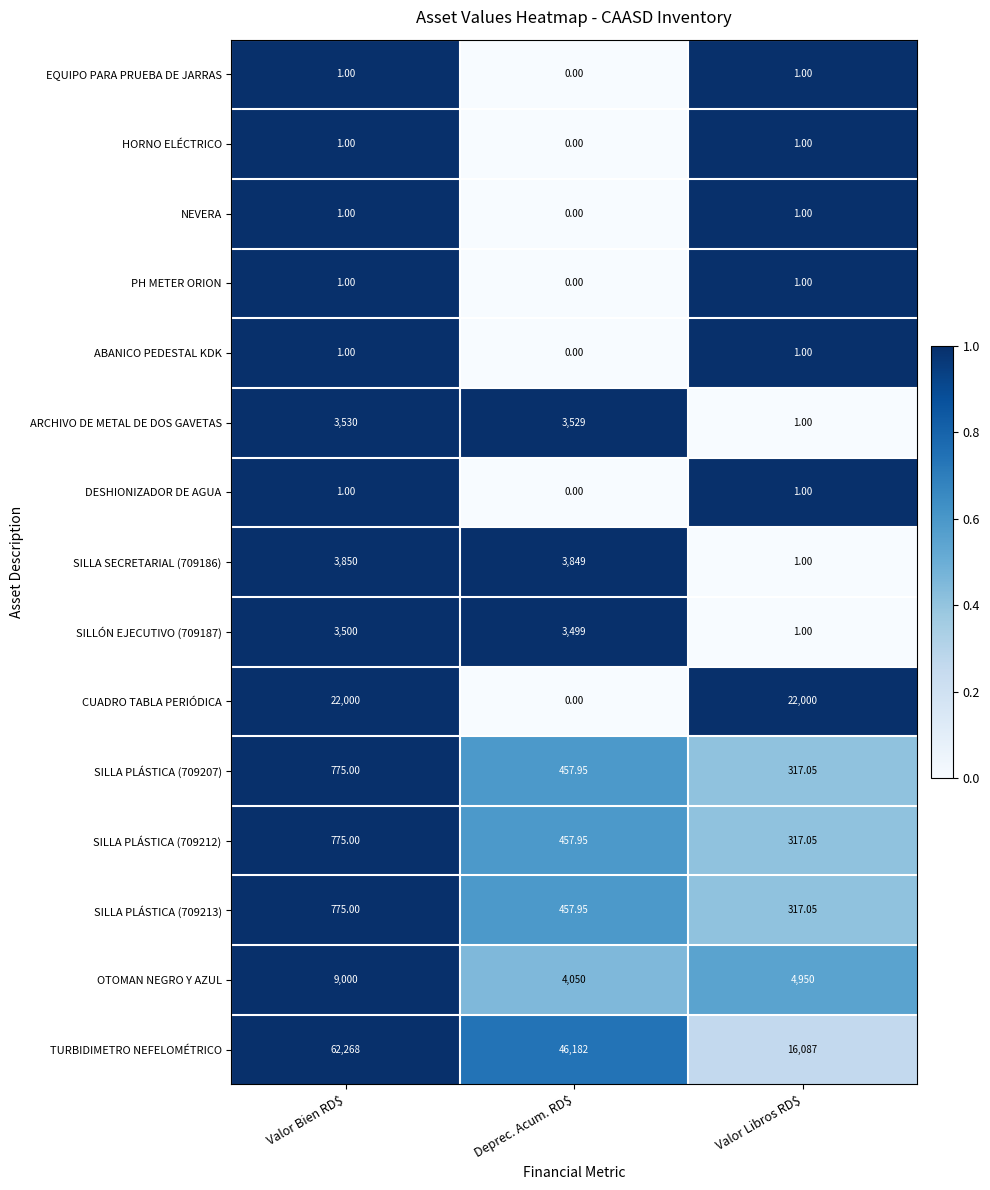

Where is EQUIPO PARA PRUEBA DE JARRAS nearest to the value 0?

Deprec. Acum. RD$